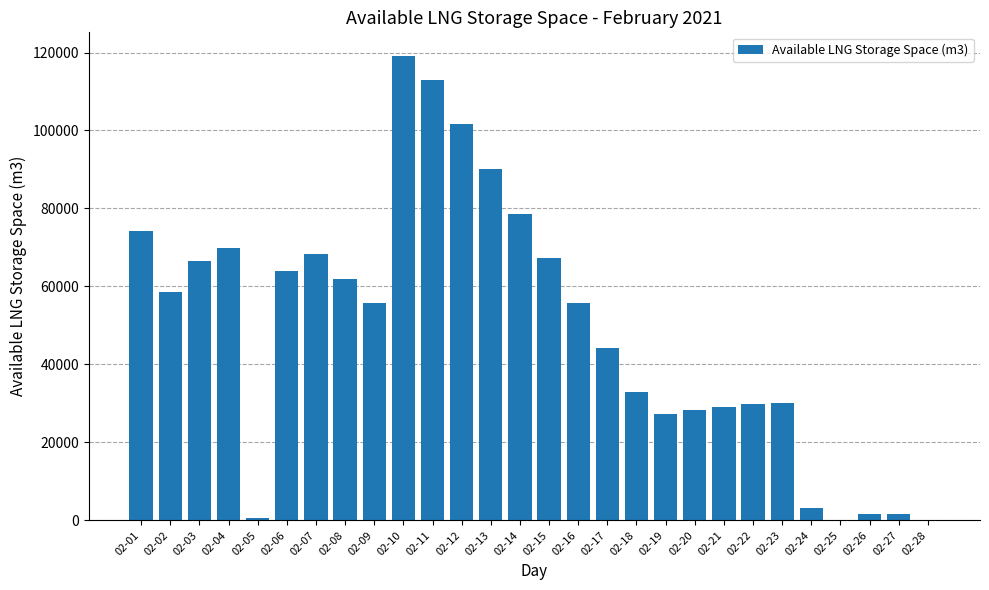

What is the sum of all values?

1372963